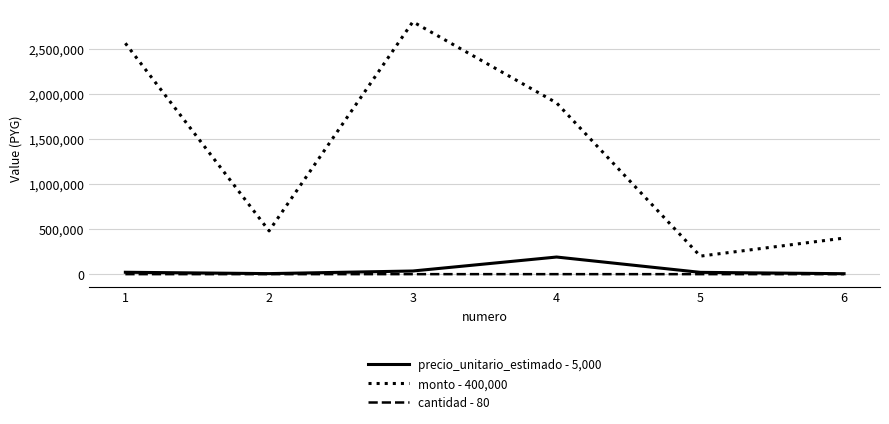

What is the maximum value shown in the chart?

2800000